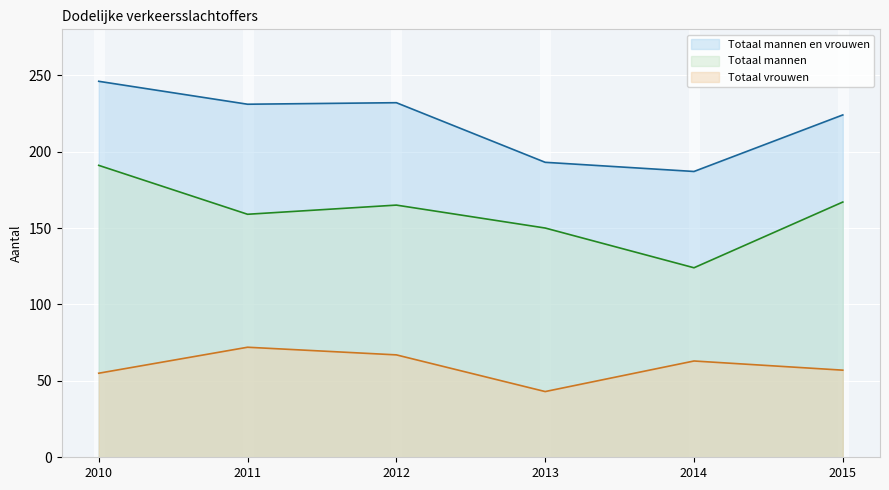

What is the difference between the maximum and minimum values in the Totaal mannen en vrouwen series?

59